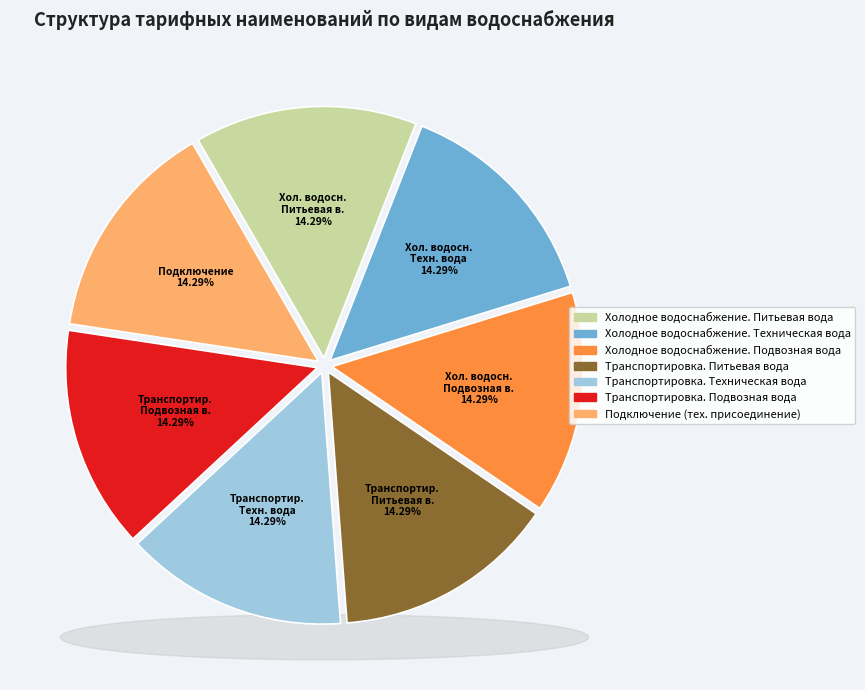

Does any single category account for the majority?

No